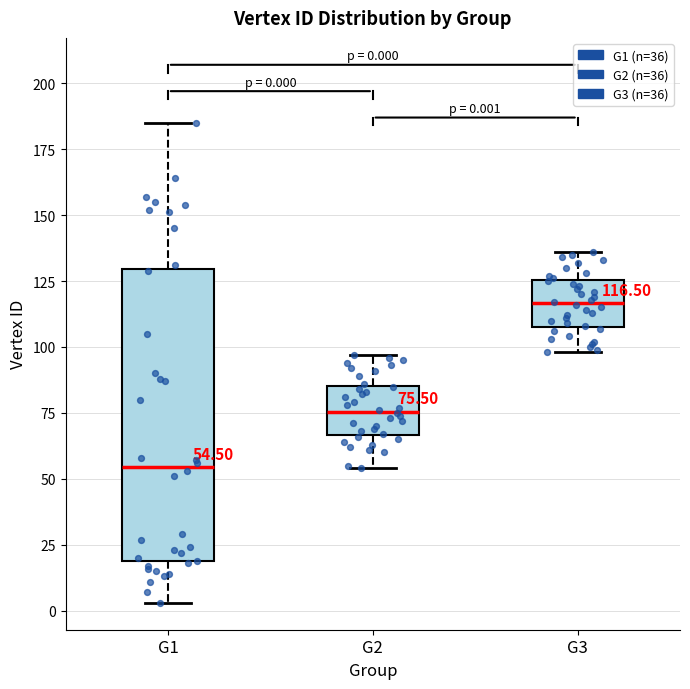

Which box is the tallest, from its lower edge to its upper edge?

G1